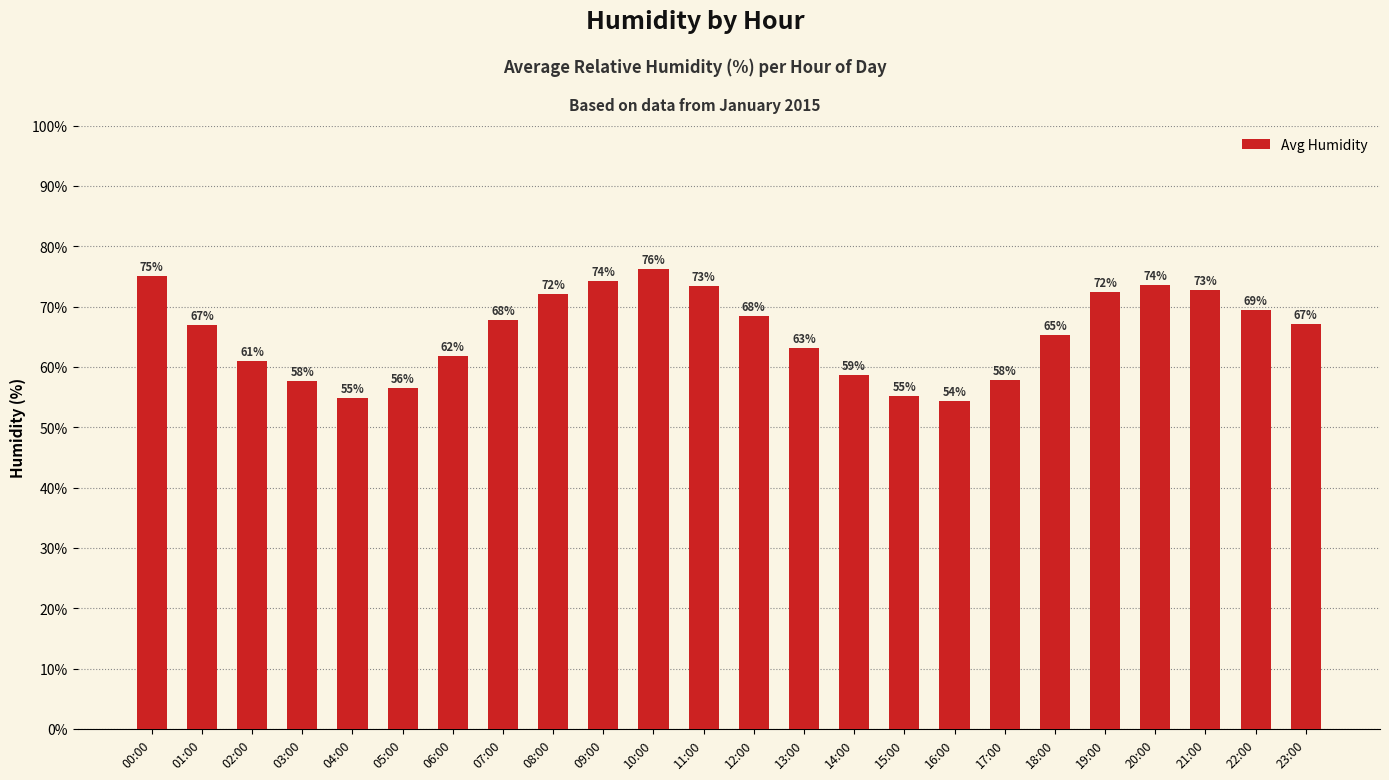

What is the sum of all values?

1575.6